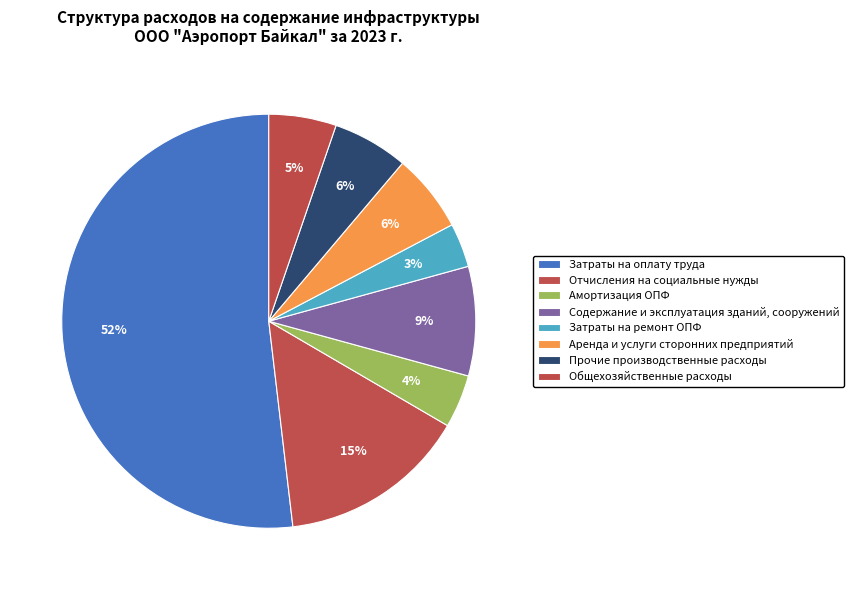

Does any single category account for the majority?

Yes